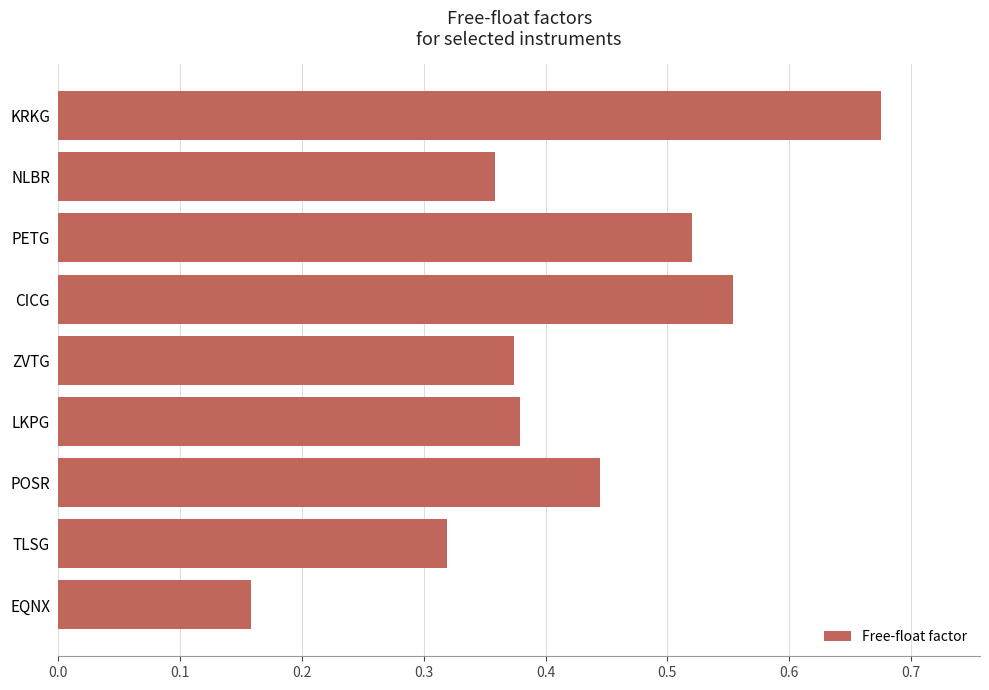

The value at CICG is 0.1. True or false?

False